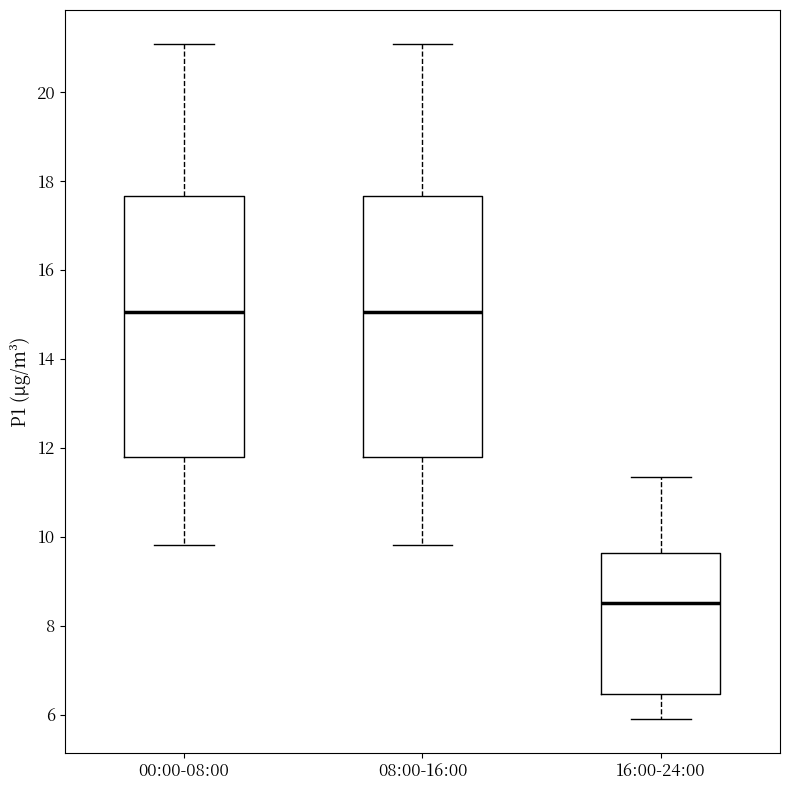

Where is the lower edge of the box for 16:00-24:00 on the y-axis? The values are not printed on the chart, so give them approximately, as read against the axis.

6.4